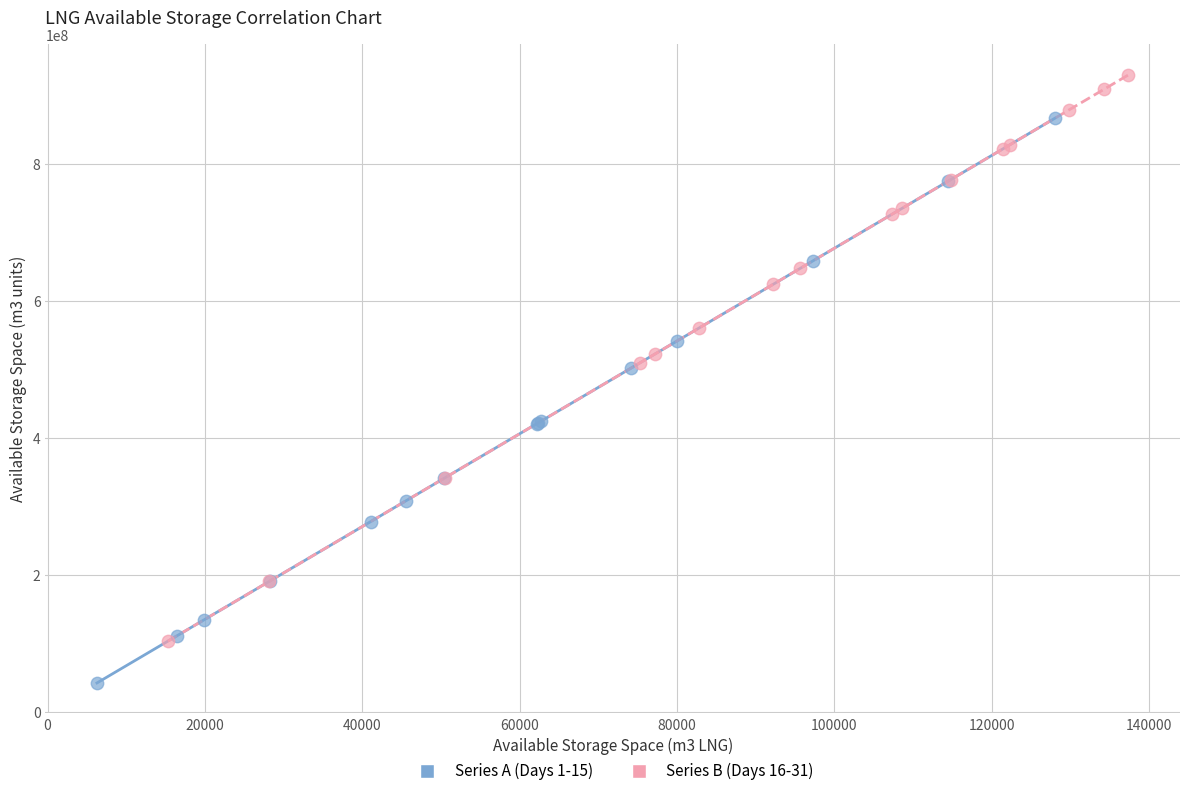

Which series reaches the minimum Y coordinate?

Series A (Days 1-15)